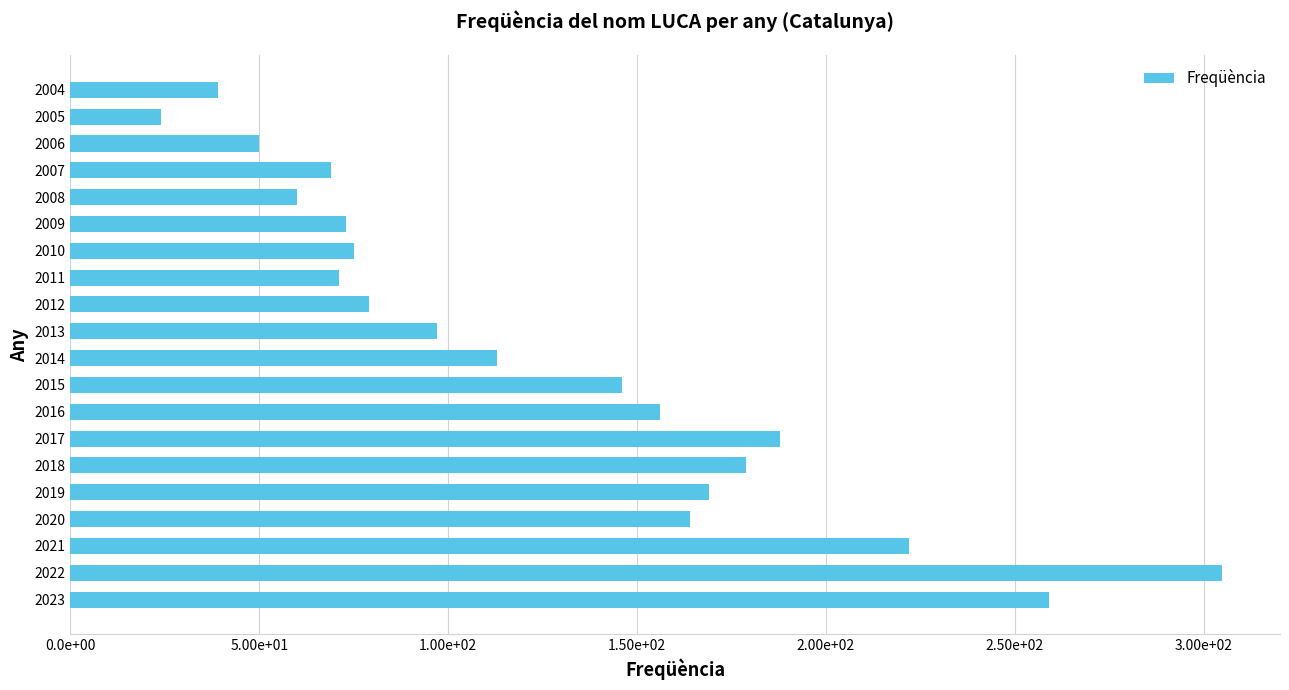

Are the bars grouped side by side (vs. stacked)?

No